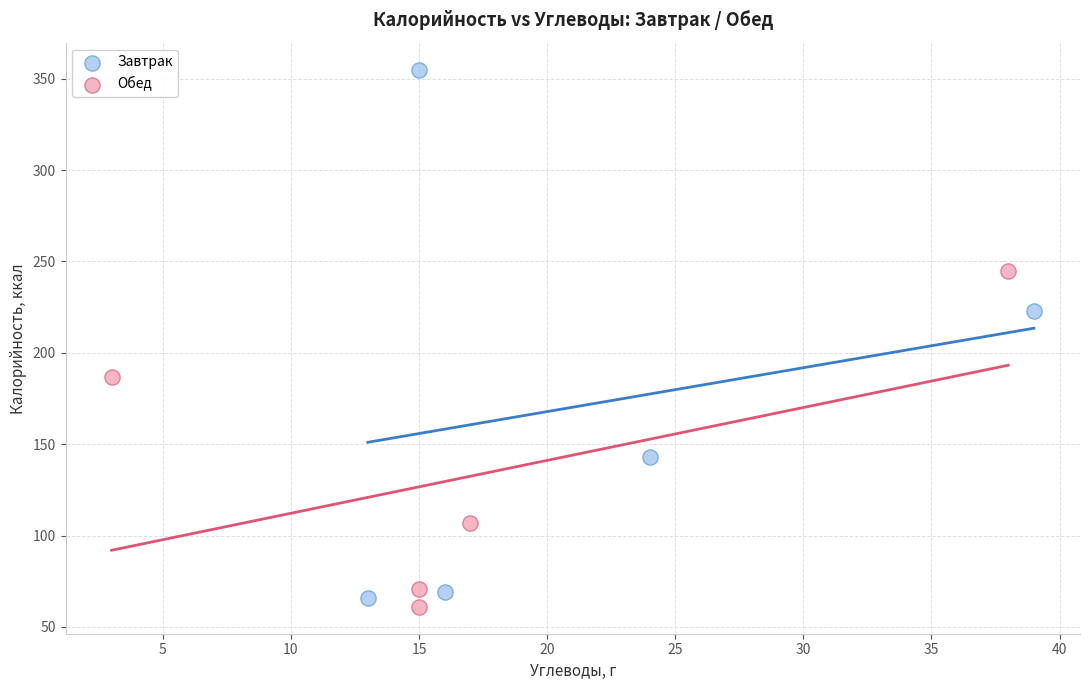

What are all the series names shown in the legend?

Завтрак, Обед